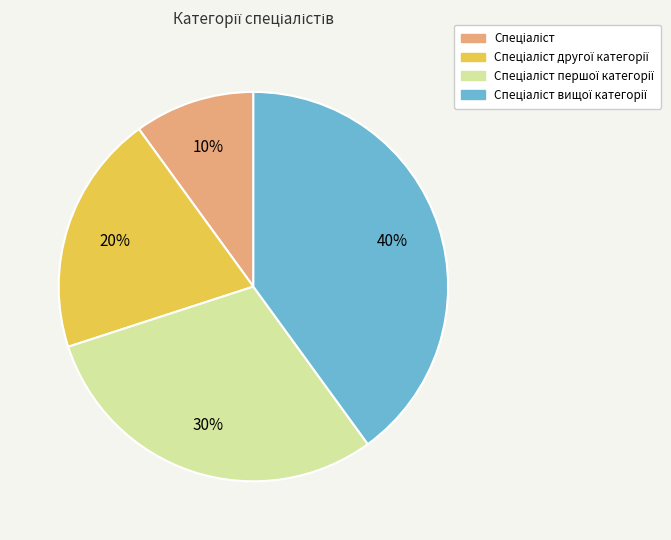

Does any single category account for the majority?

No